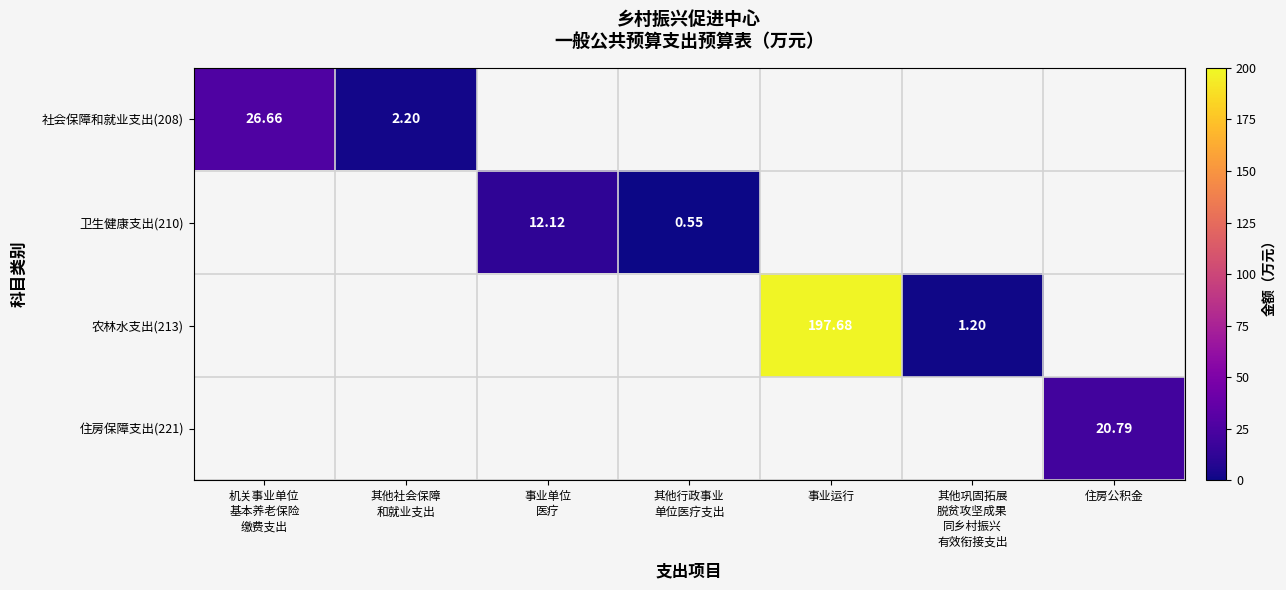

What is the approximate value of 社会保障和就业支出(208) at 机关事业单位 基本养老保险 缴费支出?

26.7